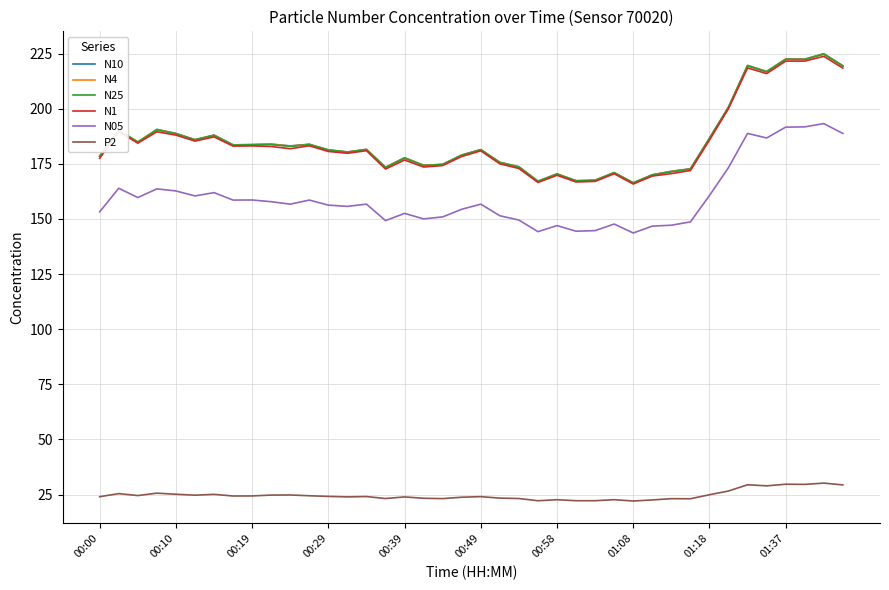

True or false: N25 and N05 cross at least once.

False